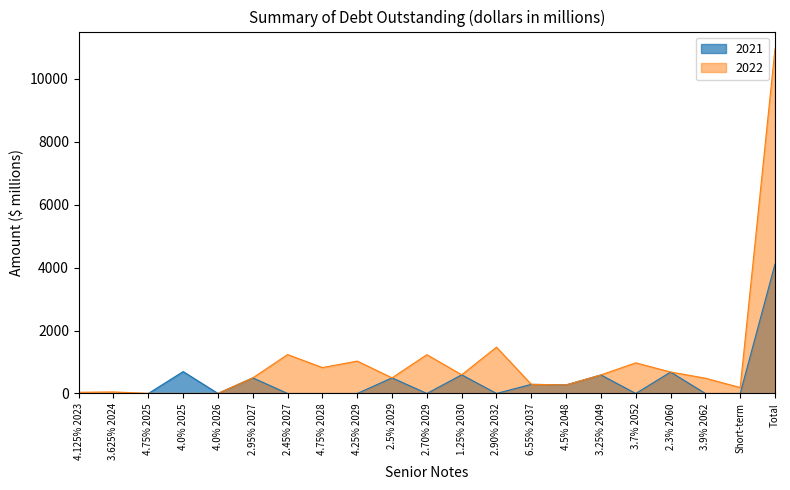

Which category has the highest value across all series?

Total